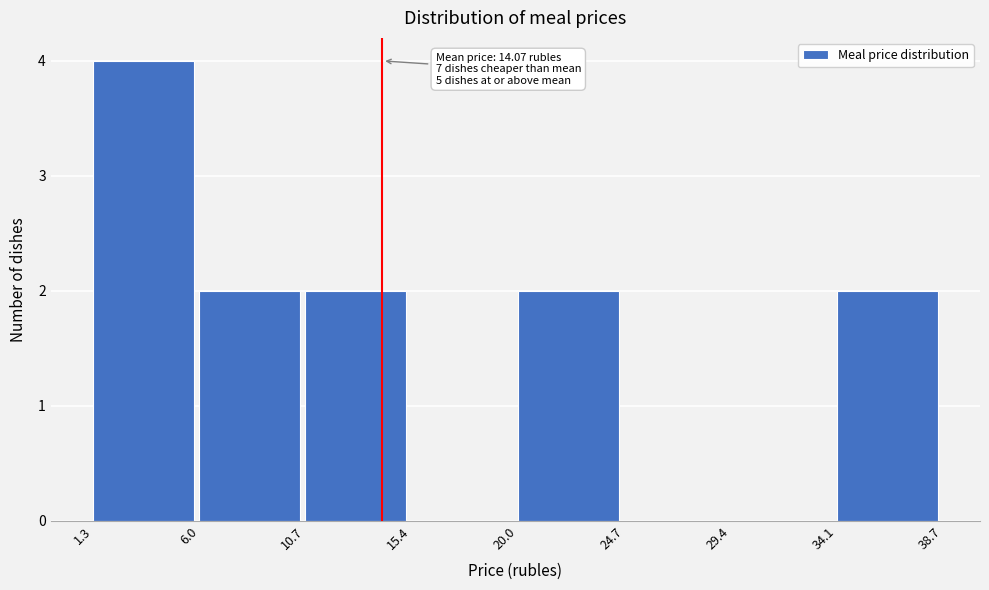

Which range on the x-axis has the tallest bar?

1.3 to 6.0